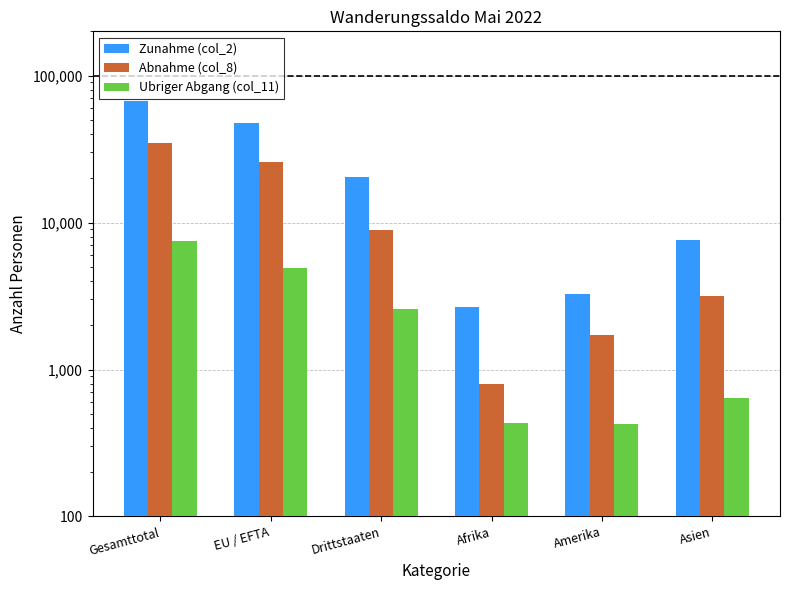

The value of Ubriger Abgang (col_11) at Afrika is 435. True or false?

True